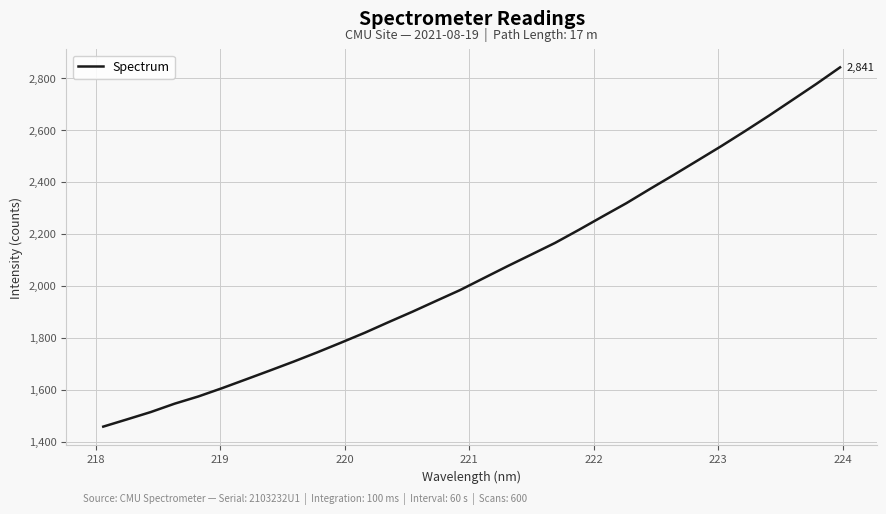

What is the greatest value displayed?

2840.7